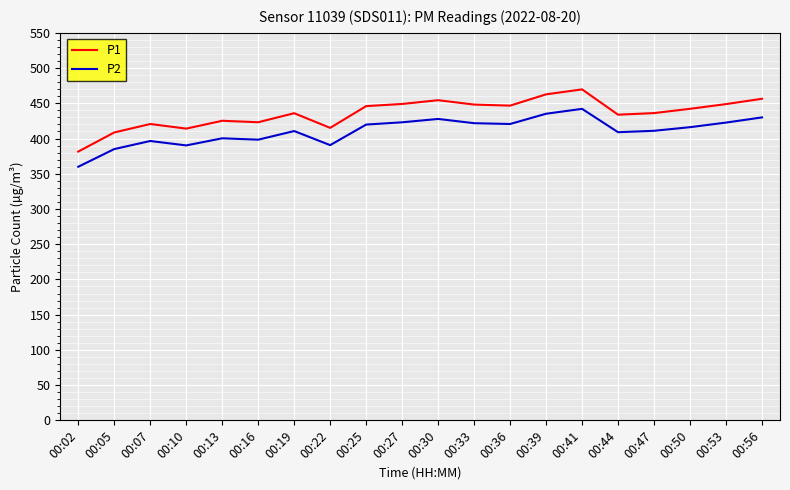

The P2 series shows 435.2 at 00:39. True or false?

True